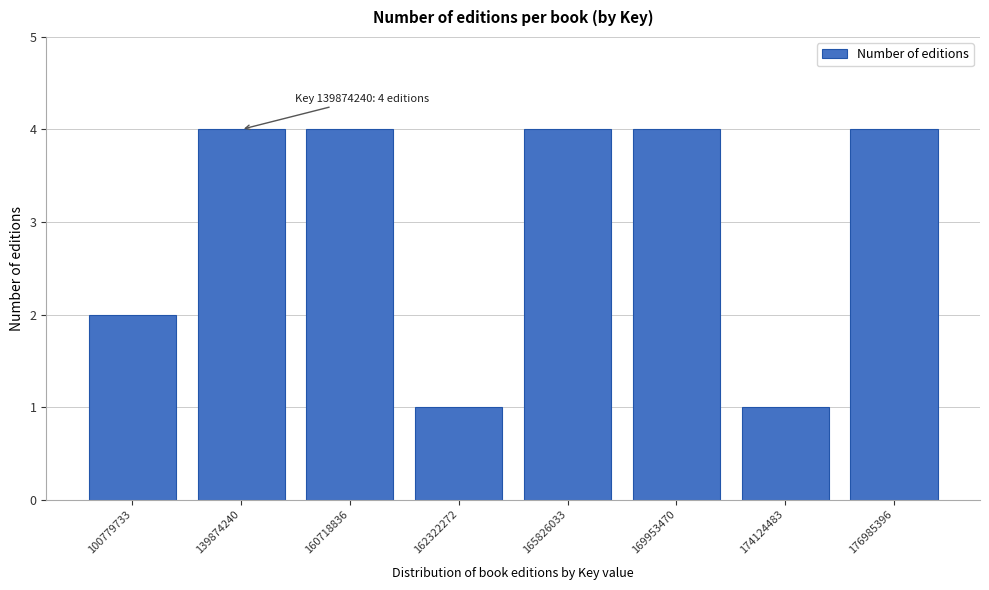

Reading left to right, list all the values displayed in this chart.

100779733=2	139874240=4	160718836=4	162322272=1	165826033=4	169953470=4	174124483=1	176985396=4